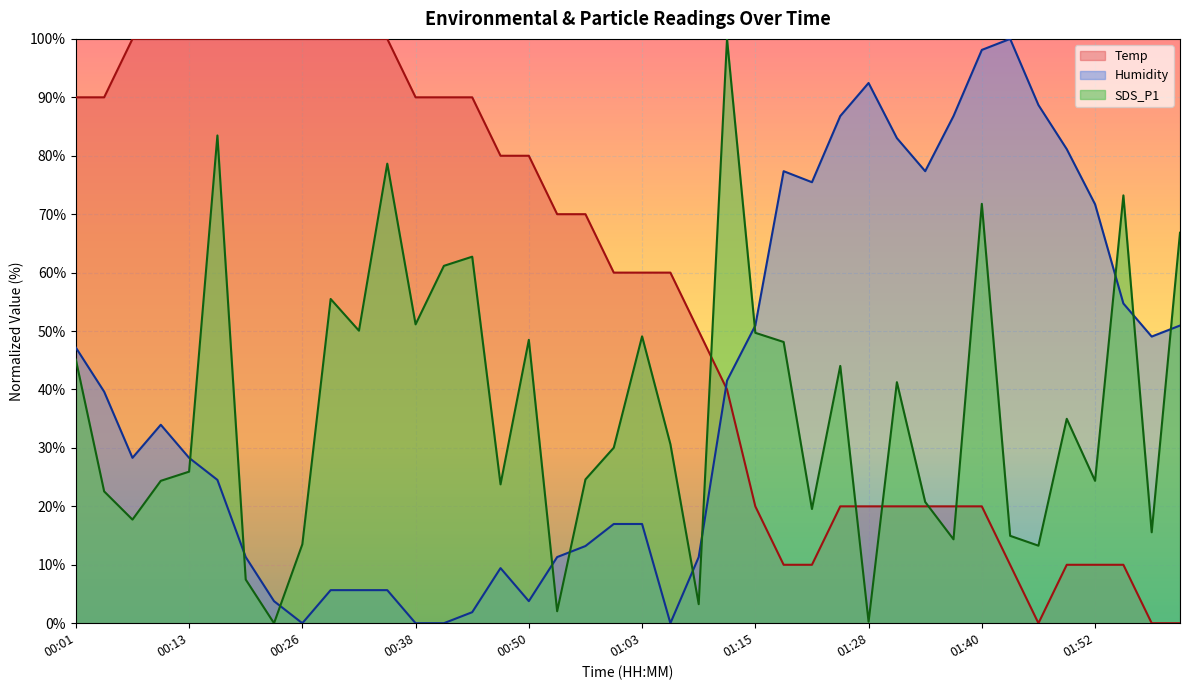

What is the difference between the highest and lowest values at 00:47?

70.6